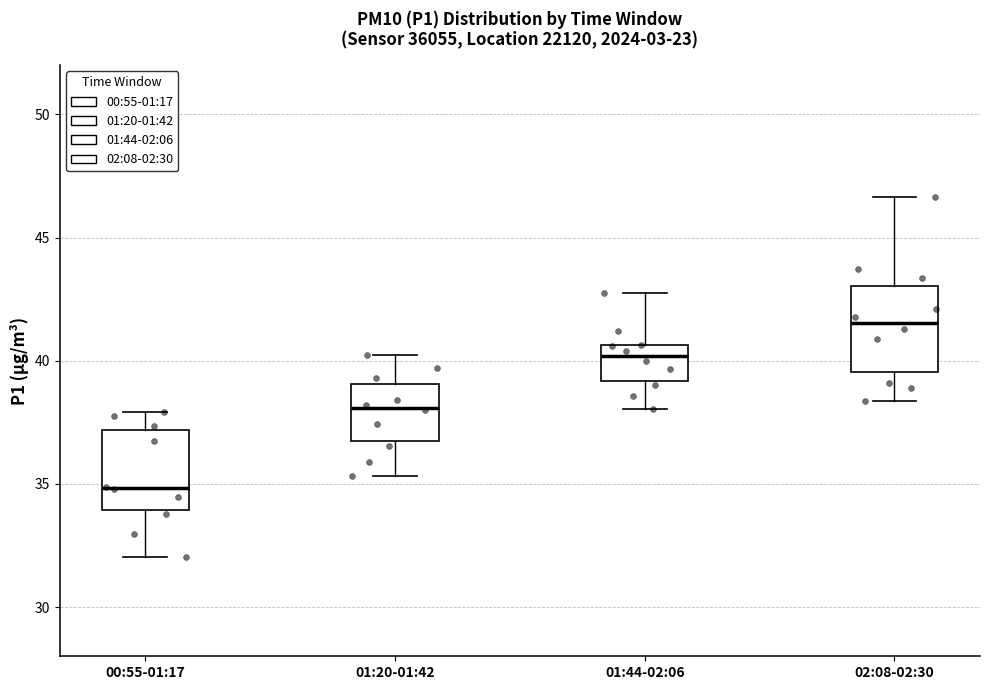

Reading left to right, read every box against the y-axis: the position of its median line, the range the box covers, and the ends of its whiskers. The values are not printed on the chart, so give them approximately, as read against the axis.

00:55-01:17: median 35.0, box 34.0 to 37.0, whiskers 32.0 to 38.0
01:20-01:42: median 38.0, box 37.0 to 39.0, whiskers 35.5 to 40.5
01:44-02:06: median 40.0, box 39.0 to 40.5, whiskers 38.0 to 43.0
02:08-02:30: median 41.5, box 39.5 to 43.0, whiskers 38.5 to 46.5